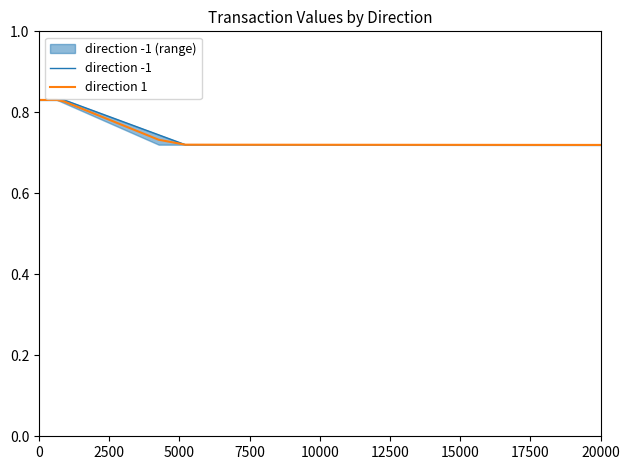

What is the sum of all direction 1 values?

6.2